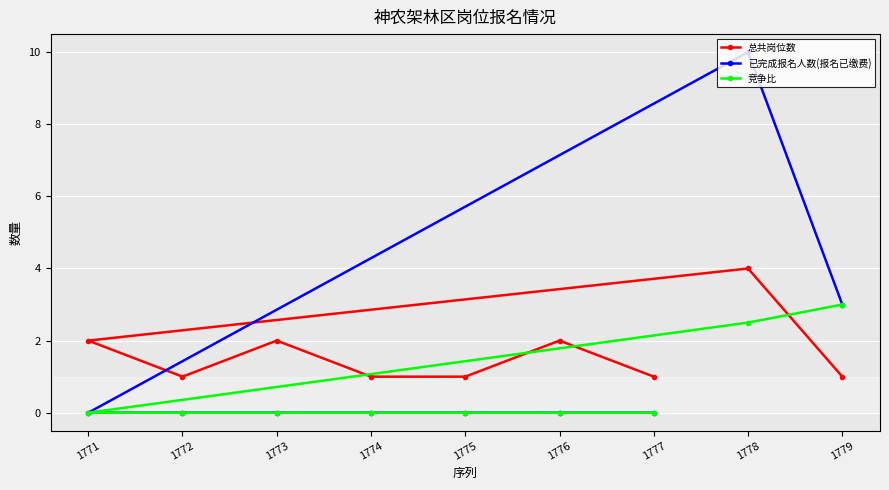

List the labels in order of 总共岗位数 value, largest first.

1778, 1771, 1773, 1776, 1779, 1772, 1774, 1775, 1777